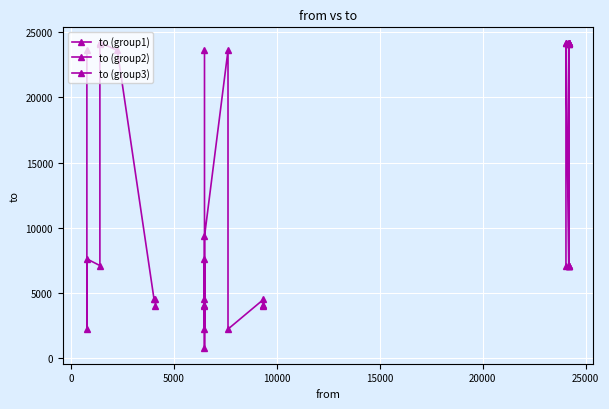

True or false: the data shows 23593 at 768.

True